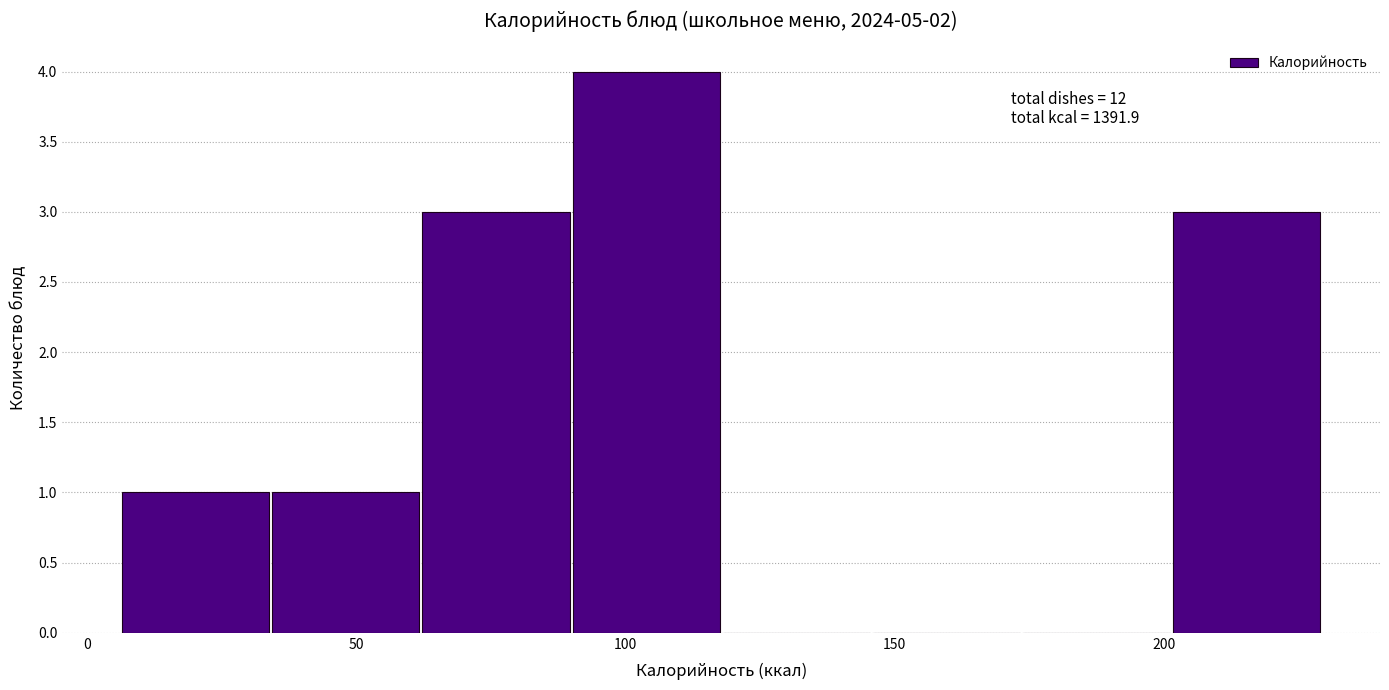

Over which range of the x-axis is the bar tallest?

90 to 120